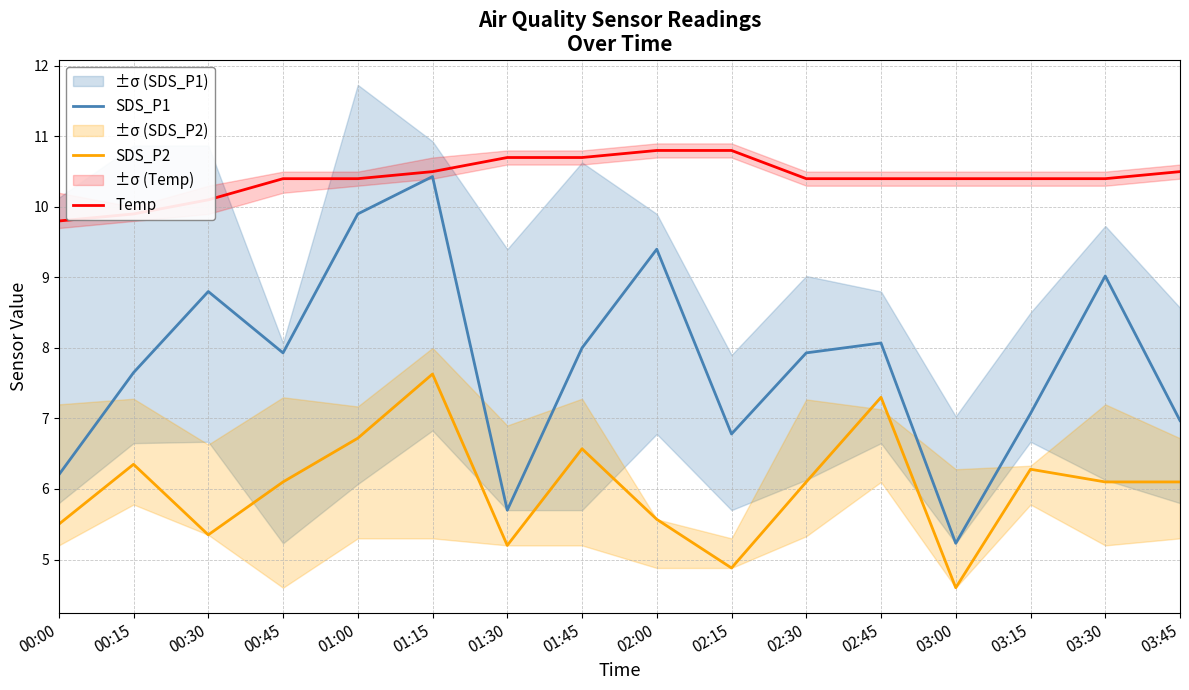

What is the label of the 4th point from the right?

03:00